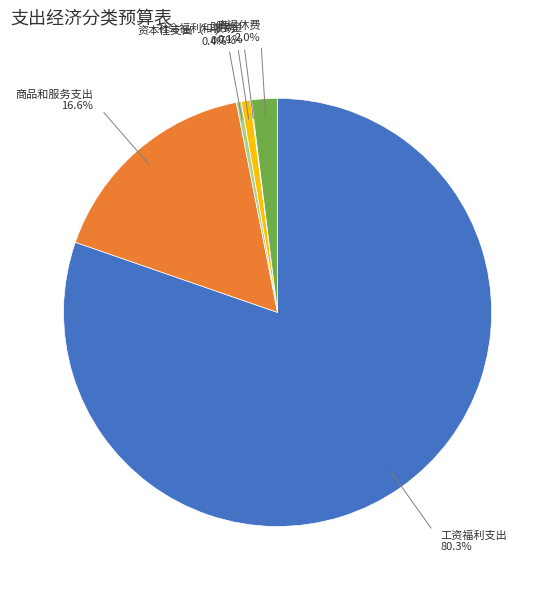

Is there any slice that represents more than half of the pie?

Yes